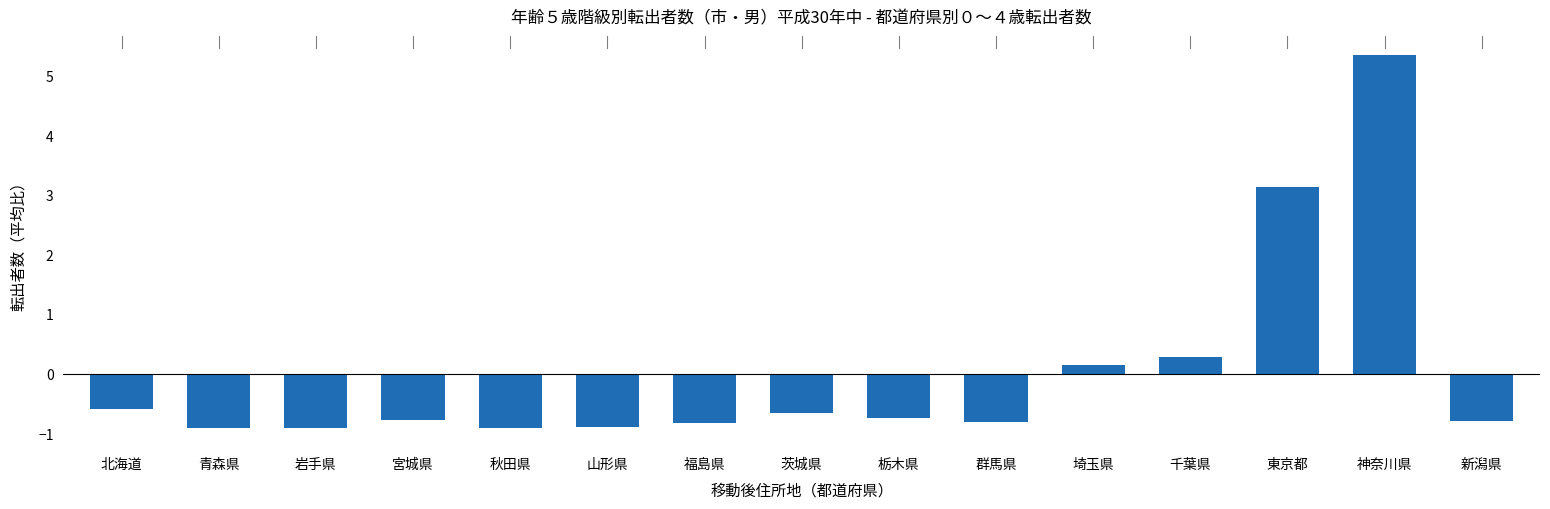

What position from the left is 秋田県?

5